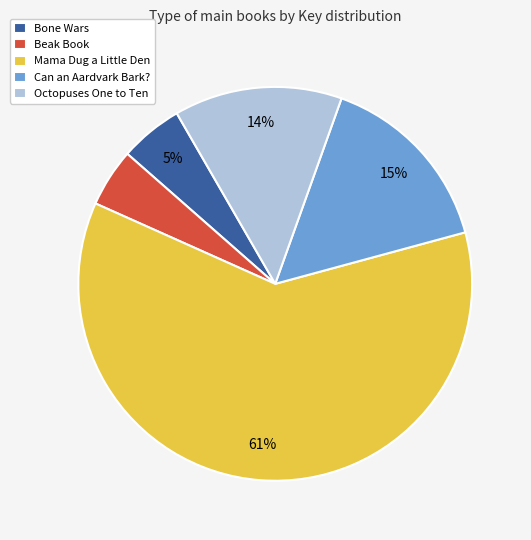

Approximately how many times larger is the value at Octopuses One to Ten compared to Mama Dug a Little Den?

0.2